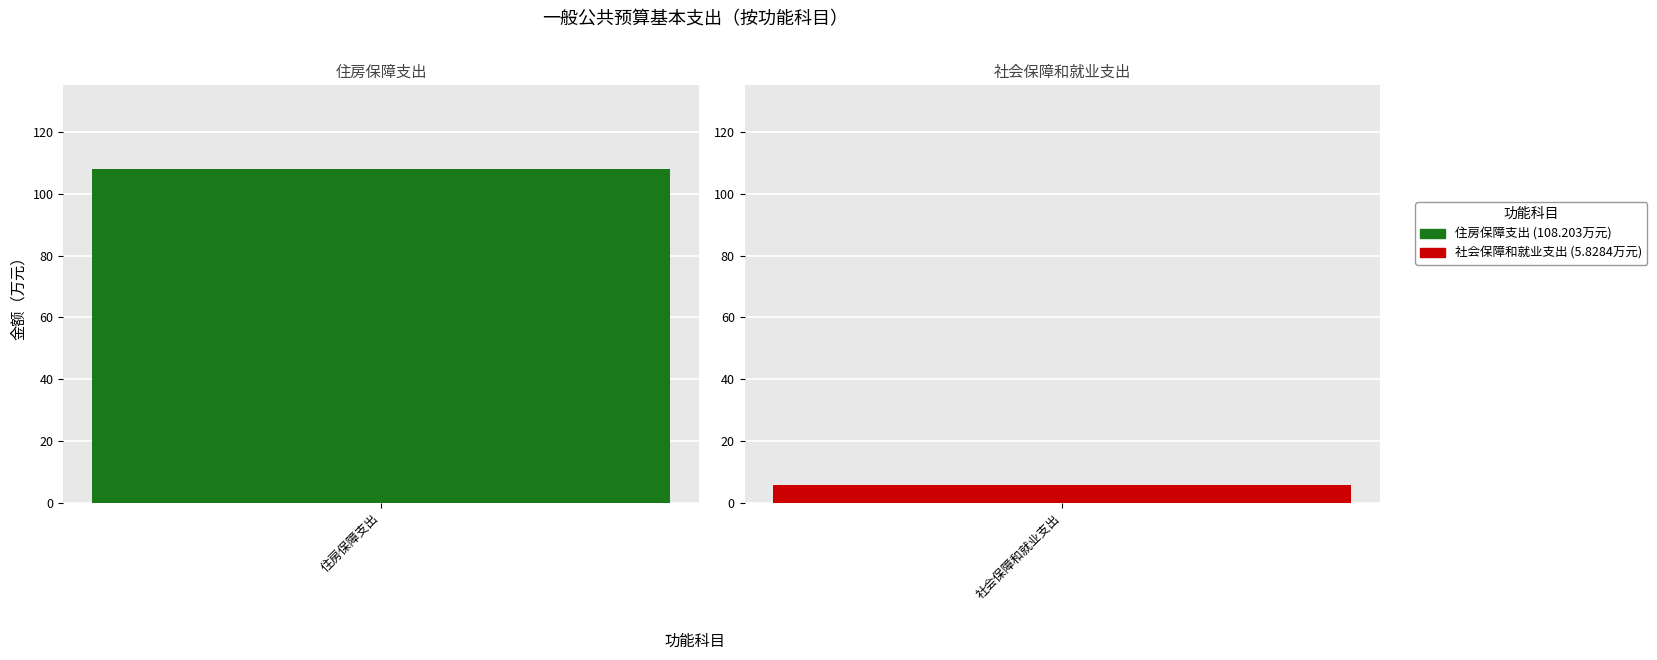

List the labels in order of value, largest first.

住房保障支出, 社会保障和就业支出